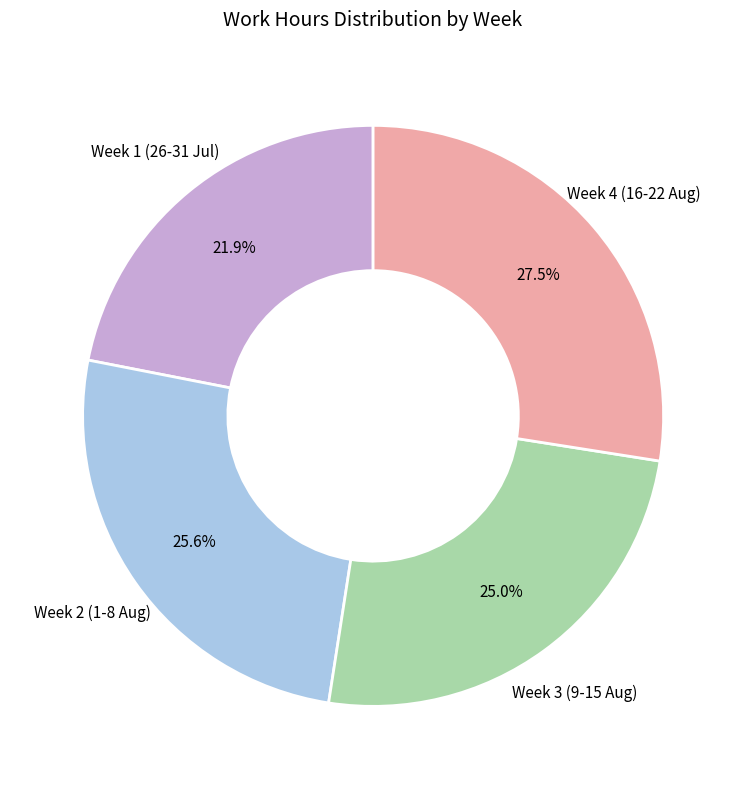

Does any single category account for the majority?

No